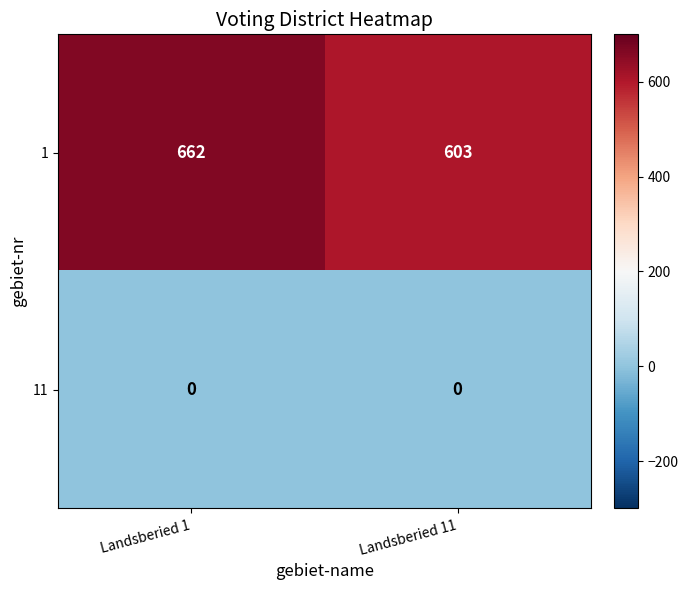

What value does the 1 series have at Landsberied 11?

603